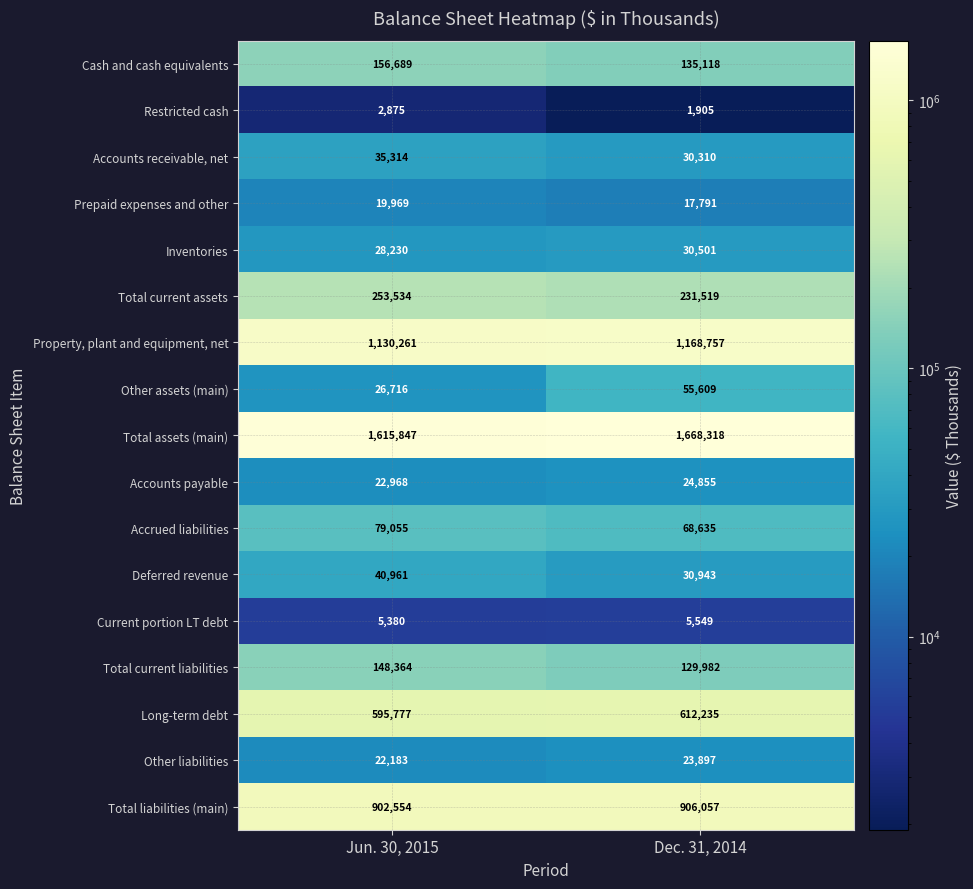

What is the greatest value displayed?

1668318